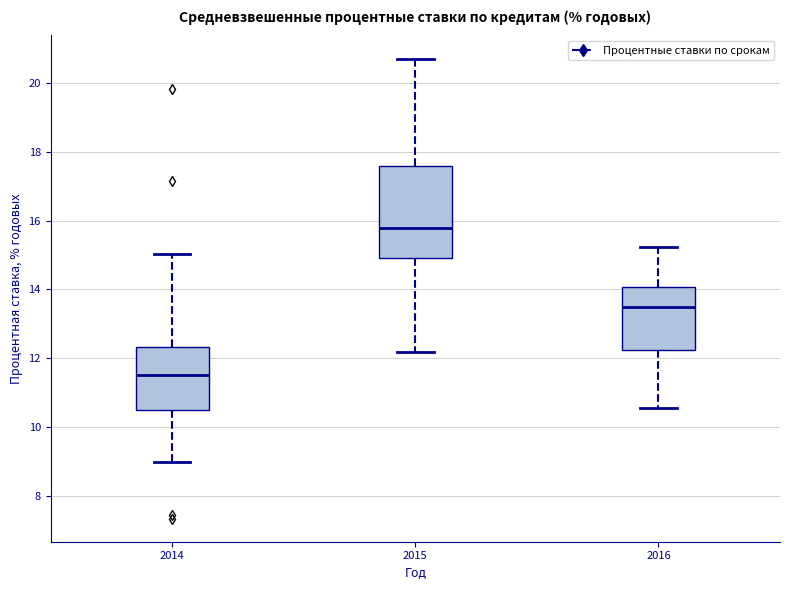

Which box is the tallest, from its lower edge to its upper edge?

2015